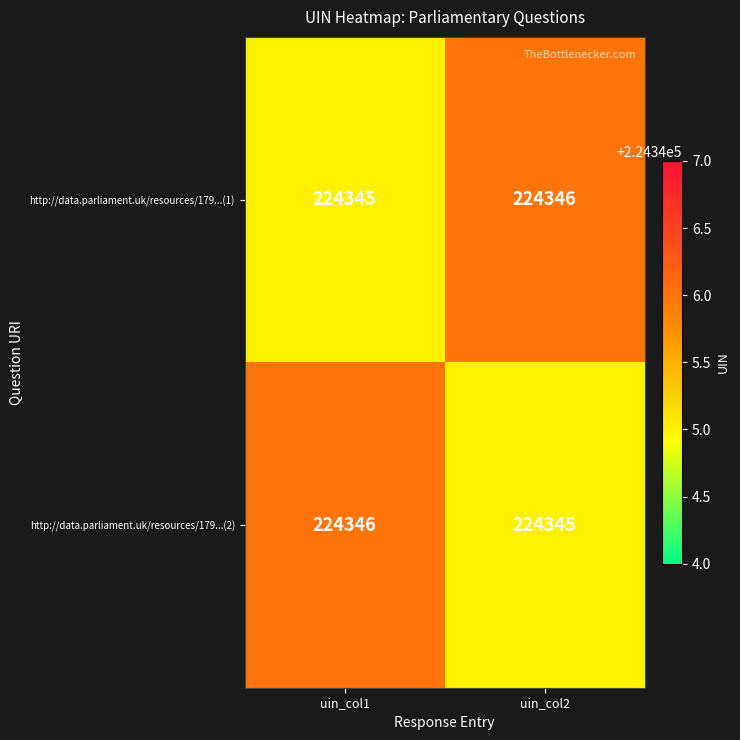

What is the total value across all series at uin_col1?

448691